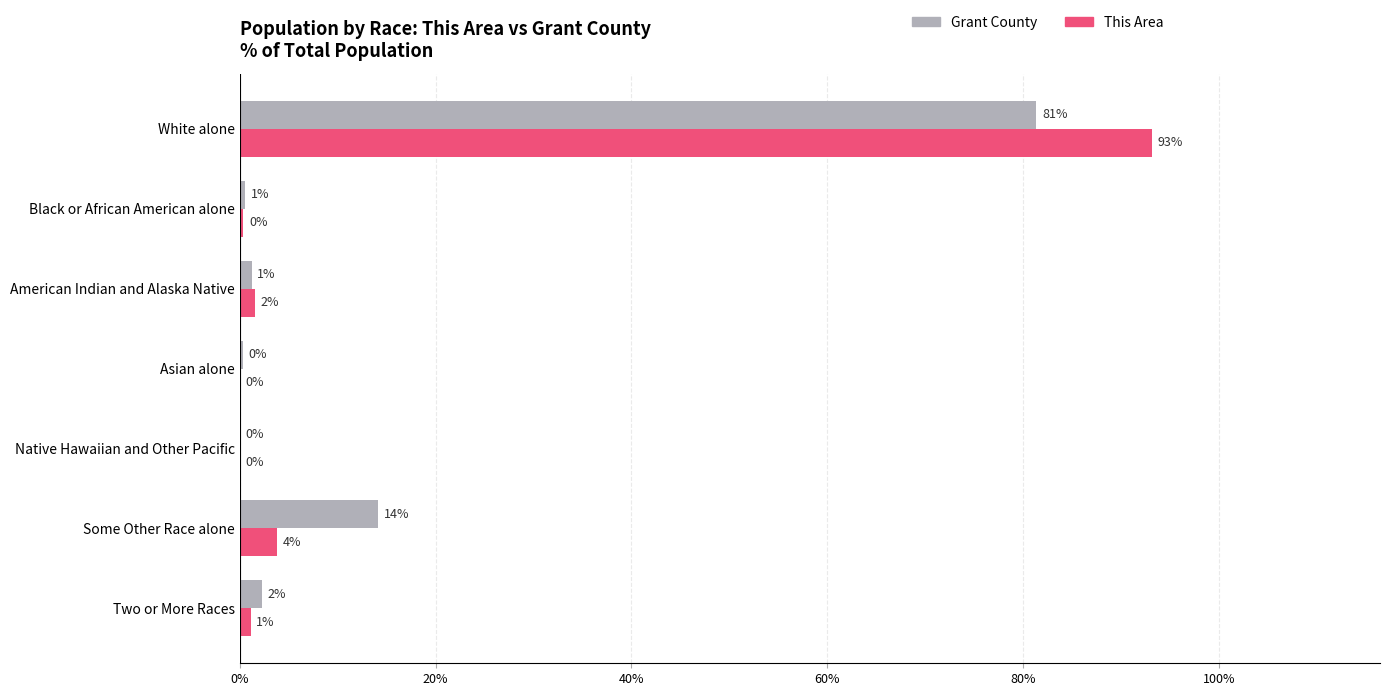

What is the sum of all This Area values?

100.0